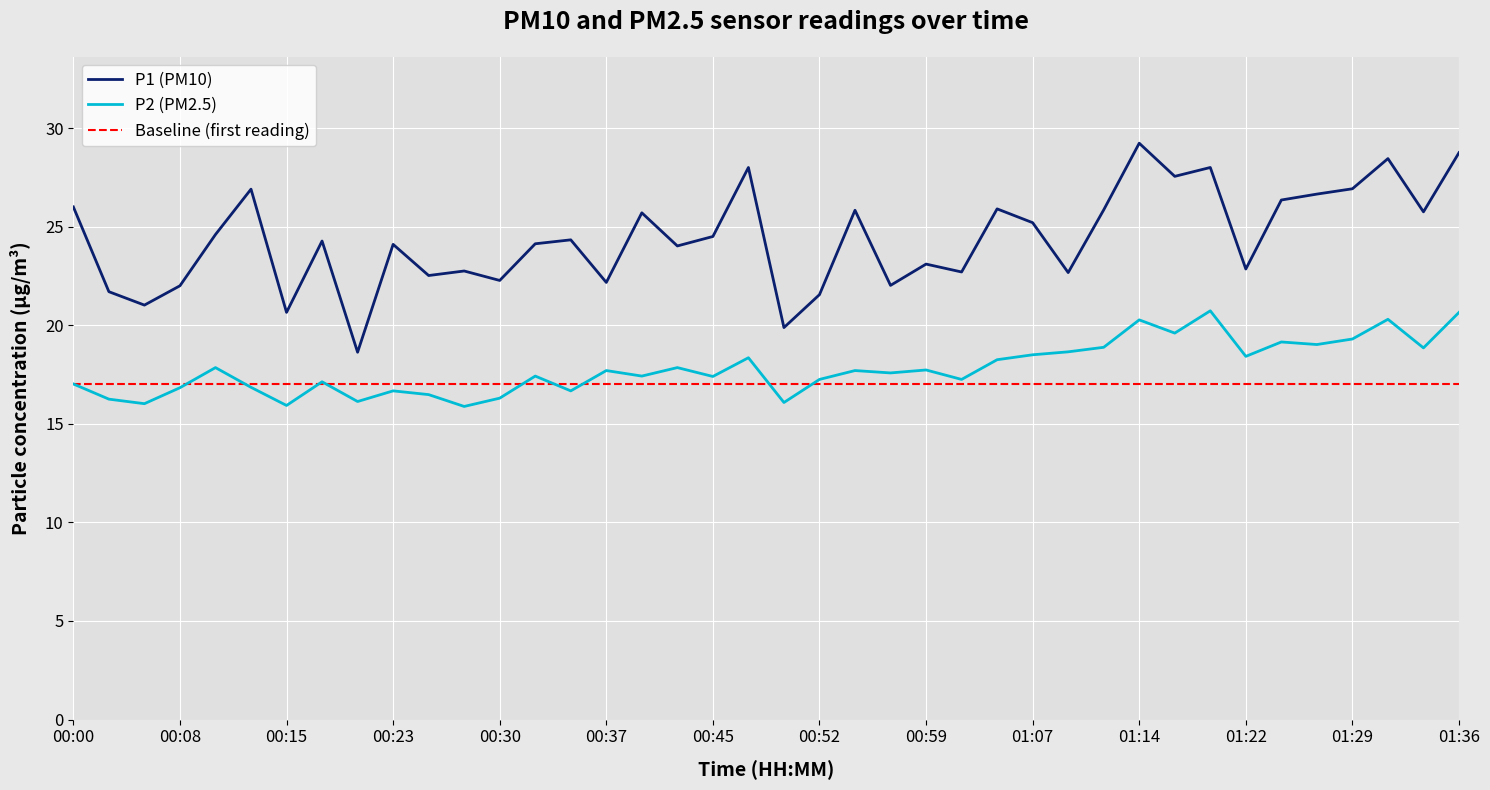

At which label does P1 (PM10) reach its peak?

01:14